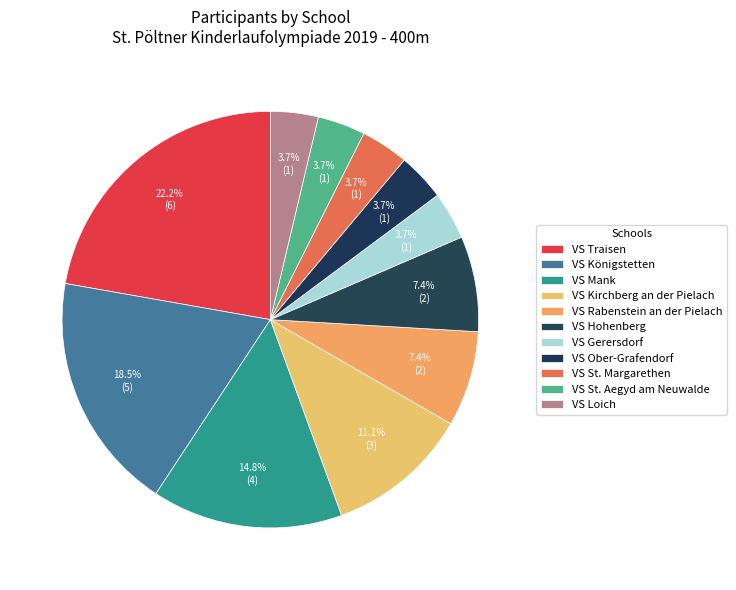

What percentage is the VS Ober-Grafendorf slice, to the nearest percent?

4%